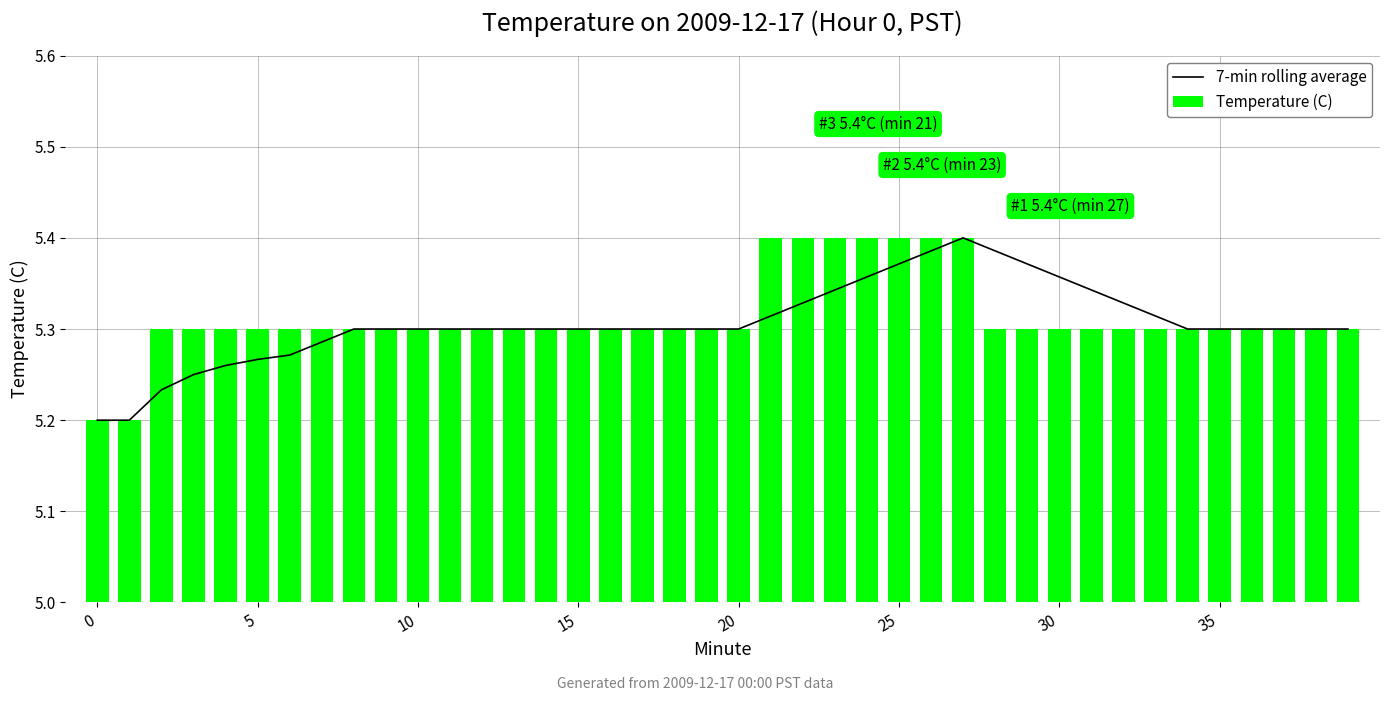

Reading left to right, what are all the values shown in this chart?

7-min rolling average: 5.2	5.2	5.2	5.2	5.3	5.3	5.3	5.3	5.3	5.3	5.3	5.3	5.3	5.3	5.3	5.3	5.3	5.3	5.3	5.3	5.3	5.3	5.3	5.3	5.4	5.4	5.4	5.4	5.4	5.4	5.4	5.3	5.3	5.3	5.3	5.3	5.3	5.3	5.3	5.3
Temperature (C): 5.2	5.2	5.3	5.3	5.3	5.3	5.3	5.3	5.3	5.3	5.3	5.3	5.3	5.3	5.3	5.3	5.3	5.3	5.3	5.3	5.3	5.4	5.4	5.4	5.4	5.4	5.4	5.4	5.3	5.3	5.3	5.3	5.3	5.3	5.3	5.3	5.3	5.3	5.3	5.3